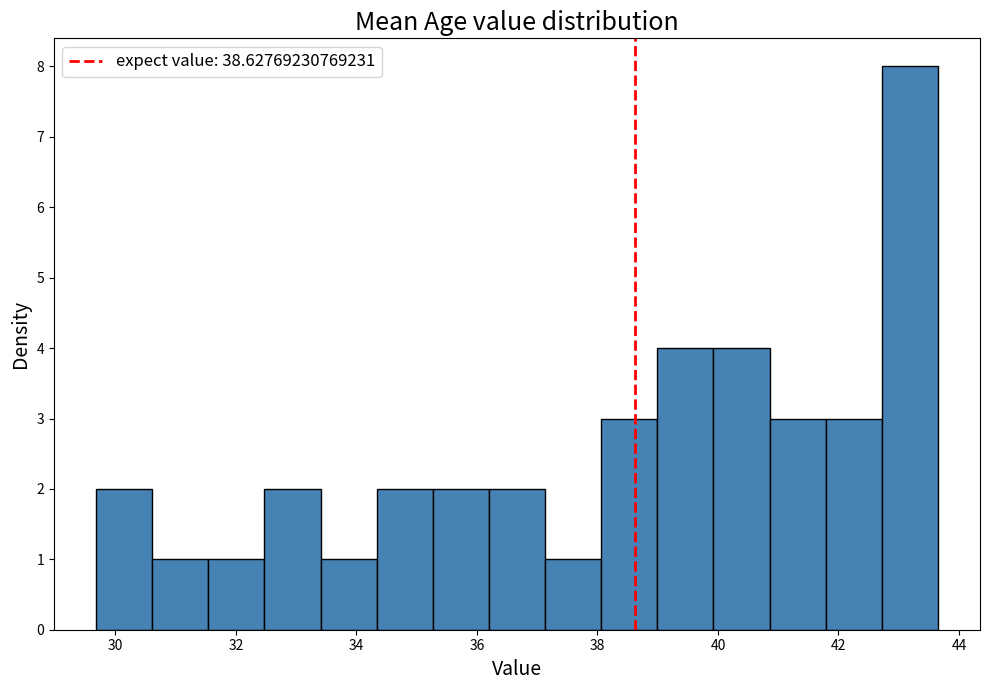

Reading left to right, transcribe this chart: for each bar, give the range it covers on the x-axis and its height. Neither the bar edges nor the heights are printed on the chart, so give them approximately, as read against the axes.

29.6 to 30.6: 2
30.6 to 31.6: 1
31.6 to 32.4: 1
32.4 to 33.4: 2
33.4 to 34.4: 1
34.4 to 35.2: 2
35.2 to 36.2: 2
36.2 to 37.2: 2
37.2 to 38.0: 1
38.0 to 39.0: 3
39.0 to 40.0: 4
40.0 to 40.8: 4
40.8 to 41.8: 3
41.8 to 42.8: 3
42.8 to 43.6: 8